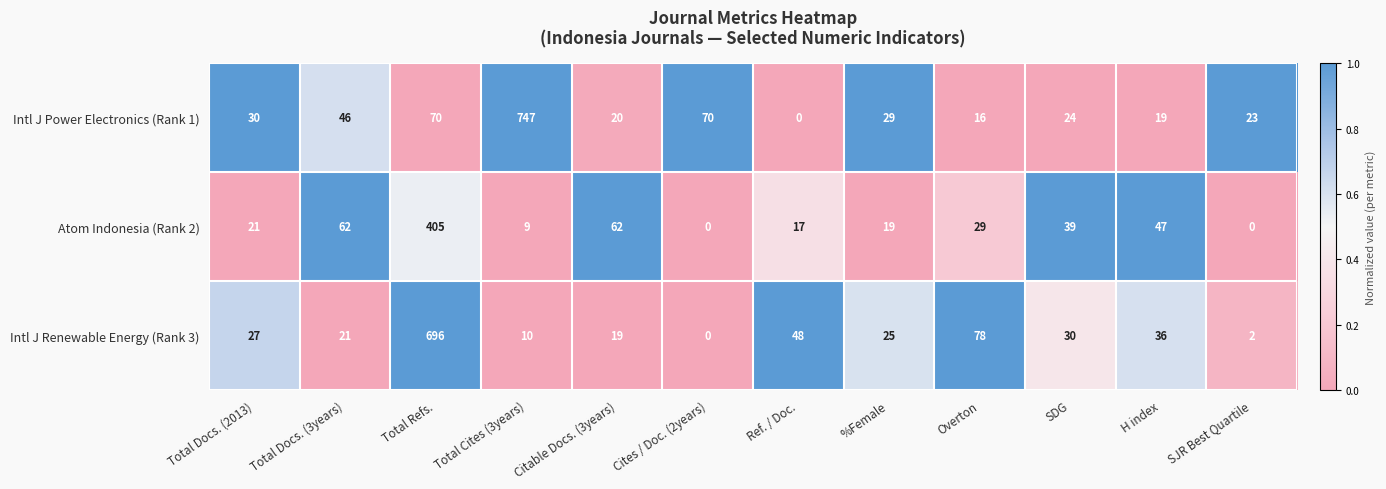

How many distinct data groups are displayed?

3